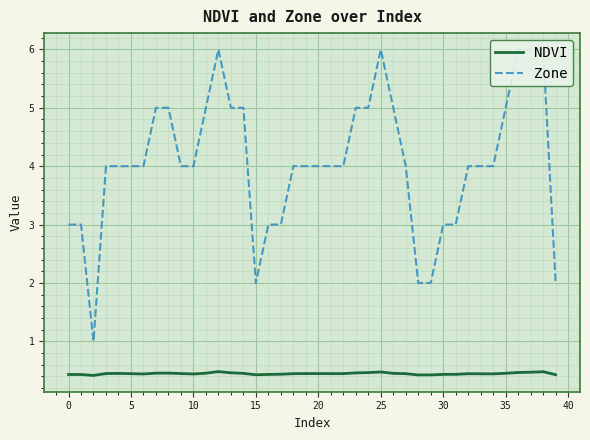

The value of NDVI at 35 is 0.5. True or false?

True